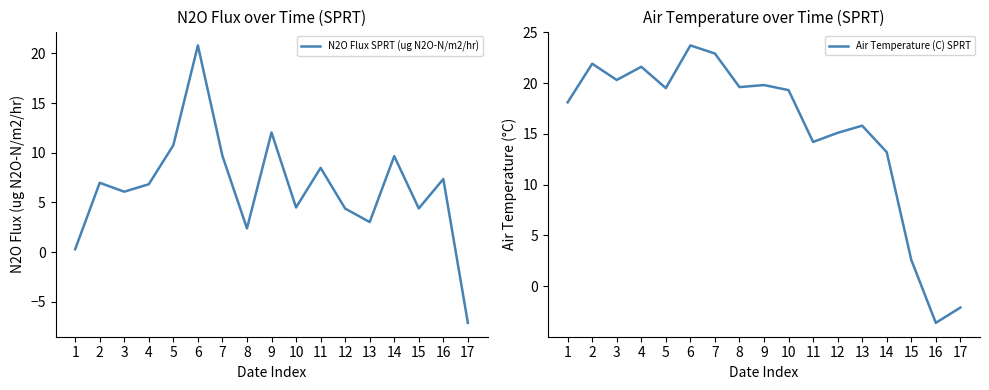

Does the chart have visible grid lines?

No